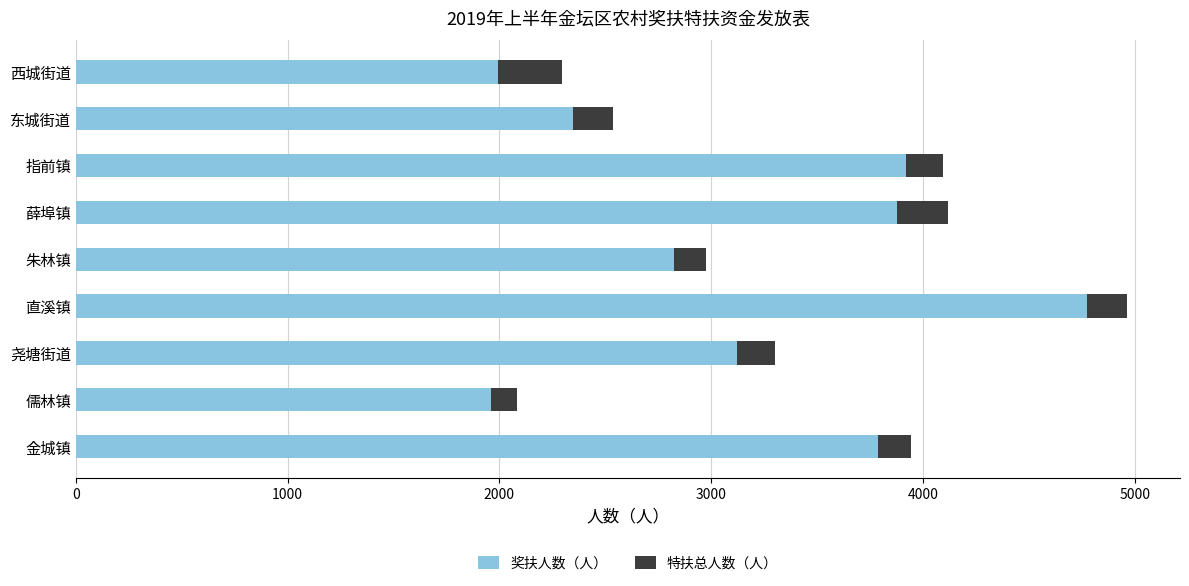

What is the maximum value for 奖扶人数（人）?

4776